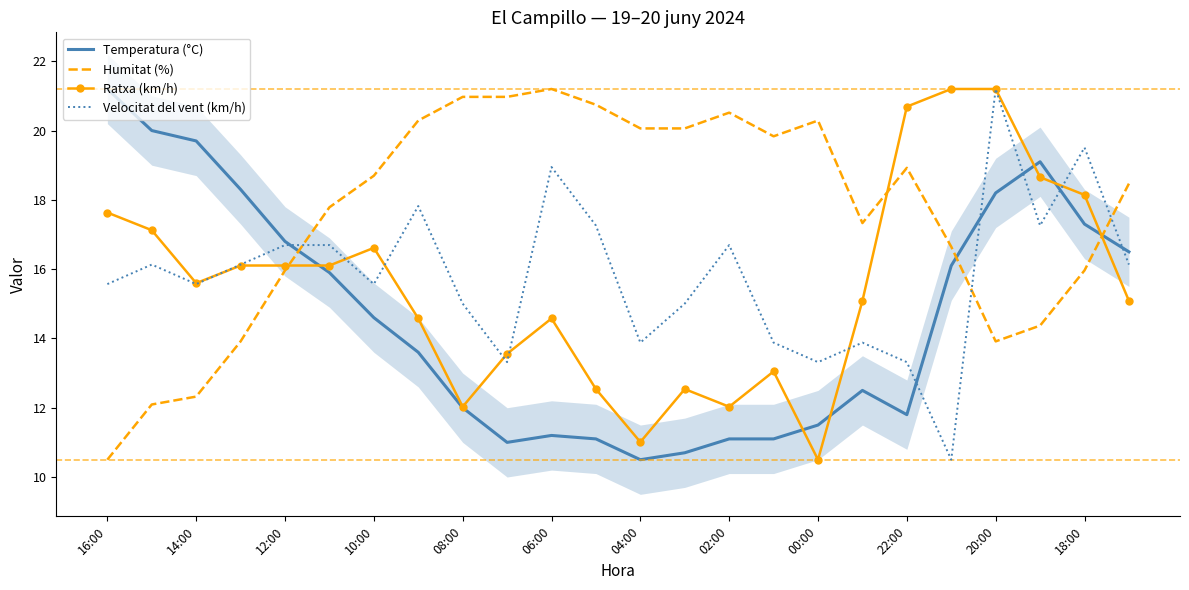

What is the highest value of the Velocitat del vent (km/h) series?

21.2